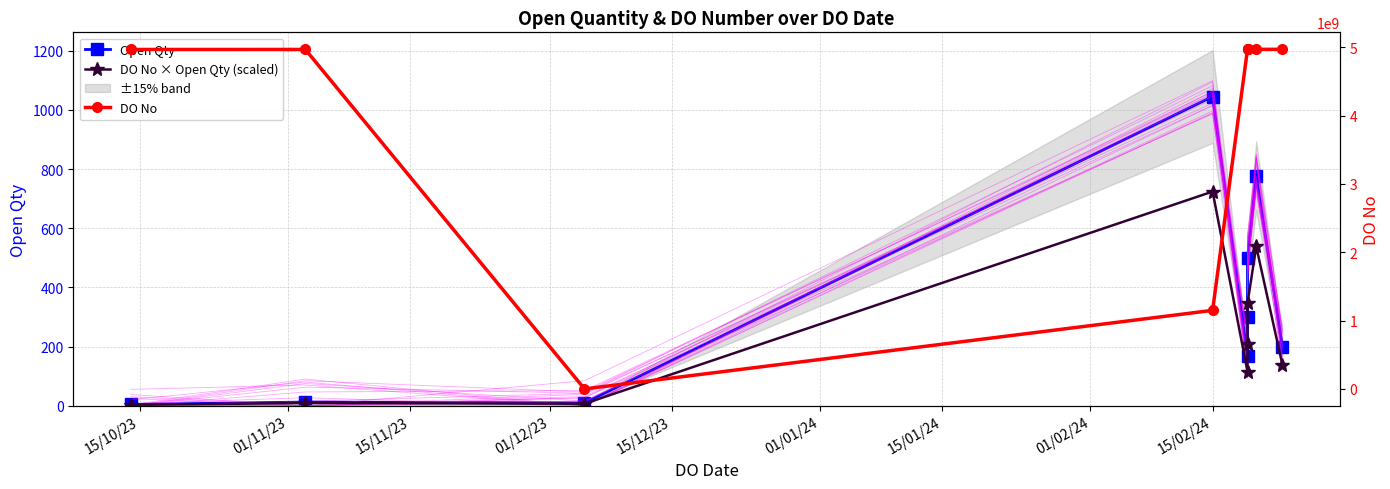

True or false: DO No and DO No × Open Qty (scaled) intersect in this chart.

False